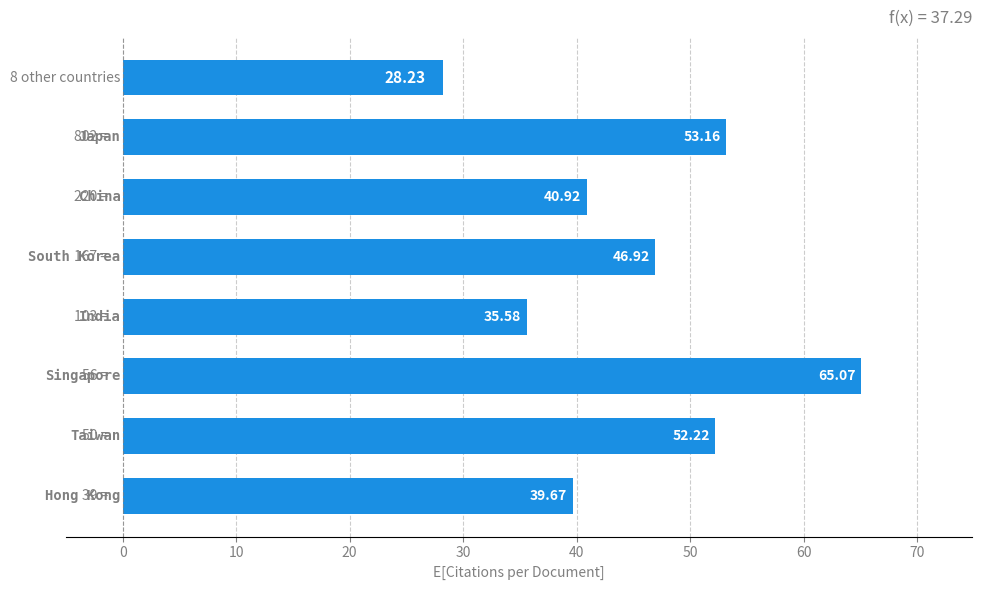

What is the difference between the second highest and second lowest values?

17.6